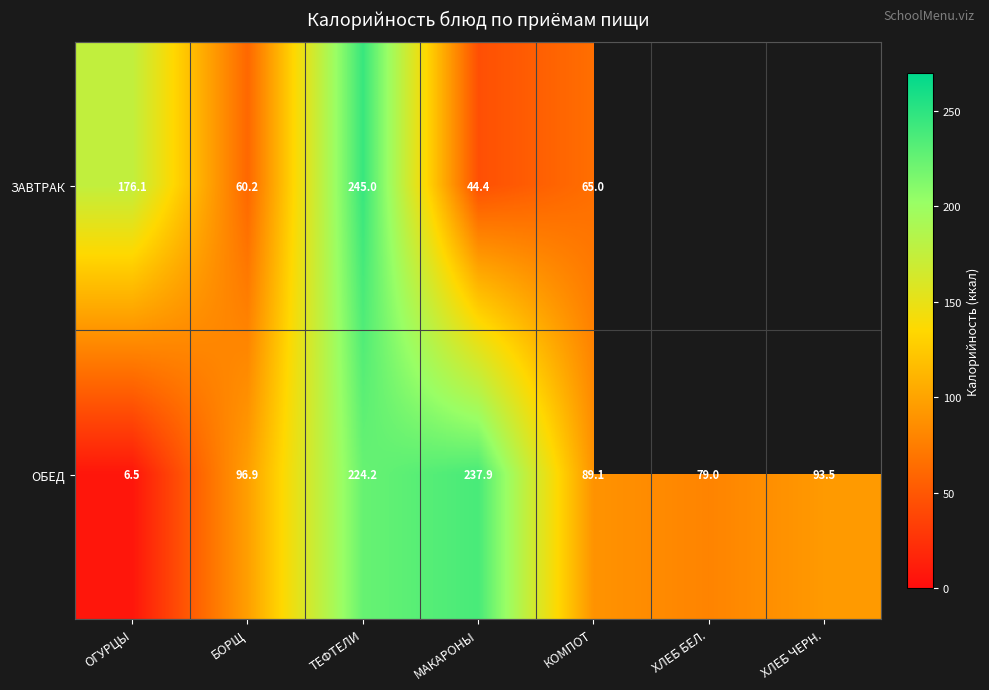

How many values in the ОБЕД series exceed 93?

4